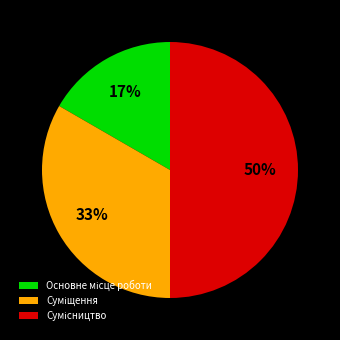

To the nearest percent, what is the average slice percentage?

33%